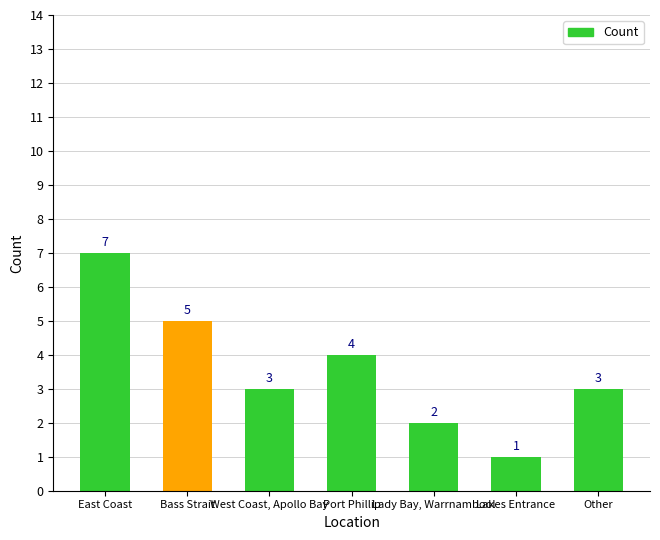

How many distinct data groups are displayed?

1